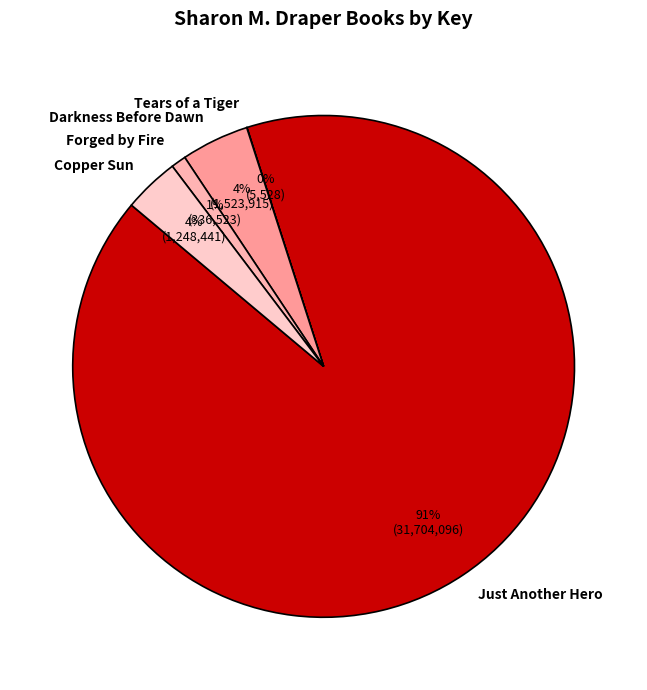

What is the largest slice in the pie chart?

Just Another Hero